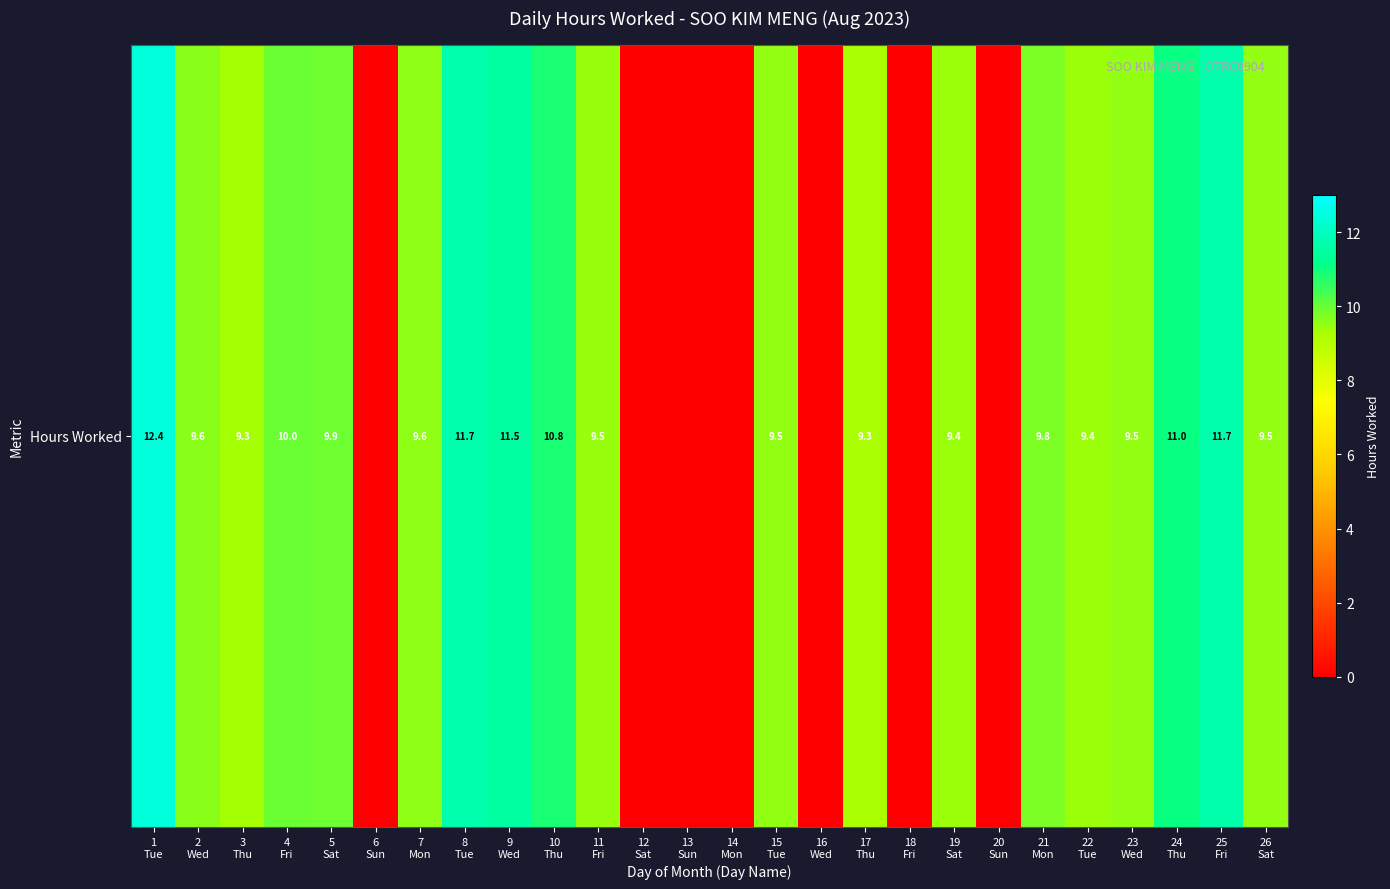

Which has a higher value, 8
Tue or 23
Wed?

8
Tue